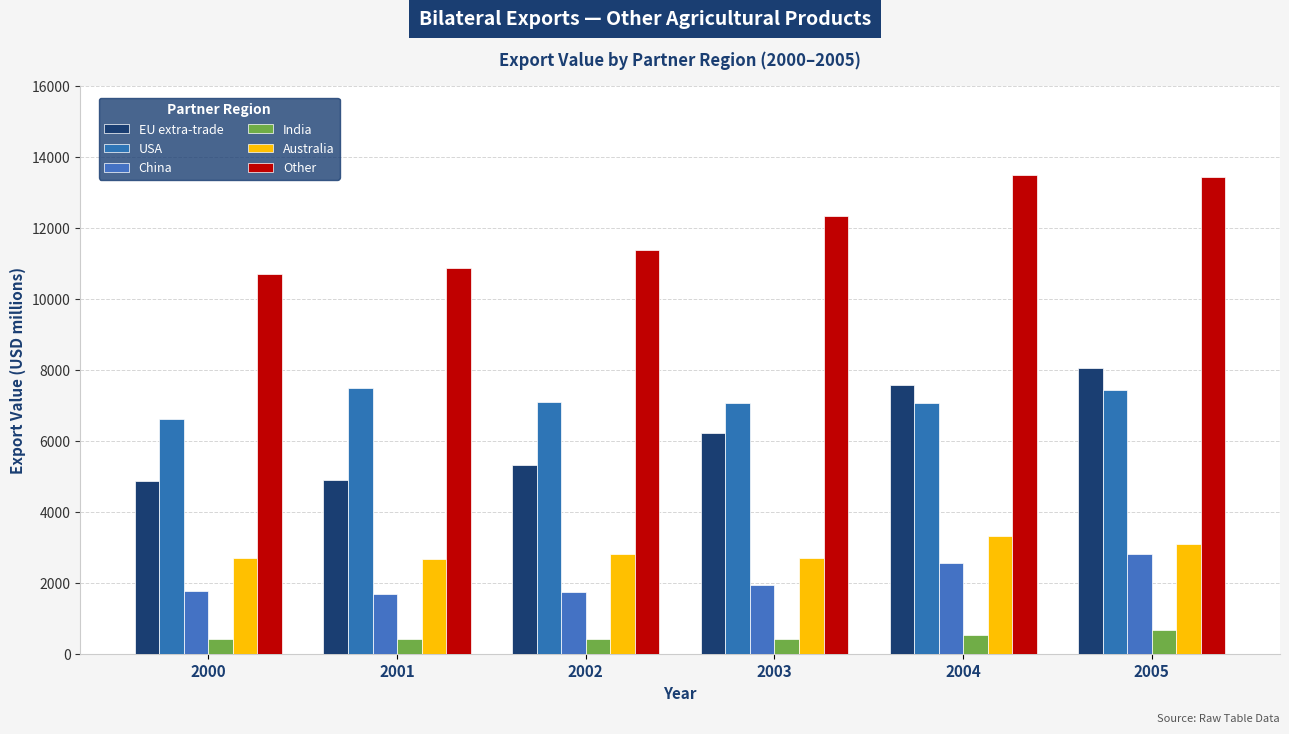

Which series has the largest total across all categories?

Other